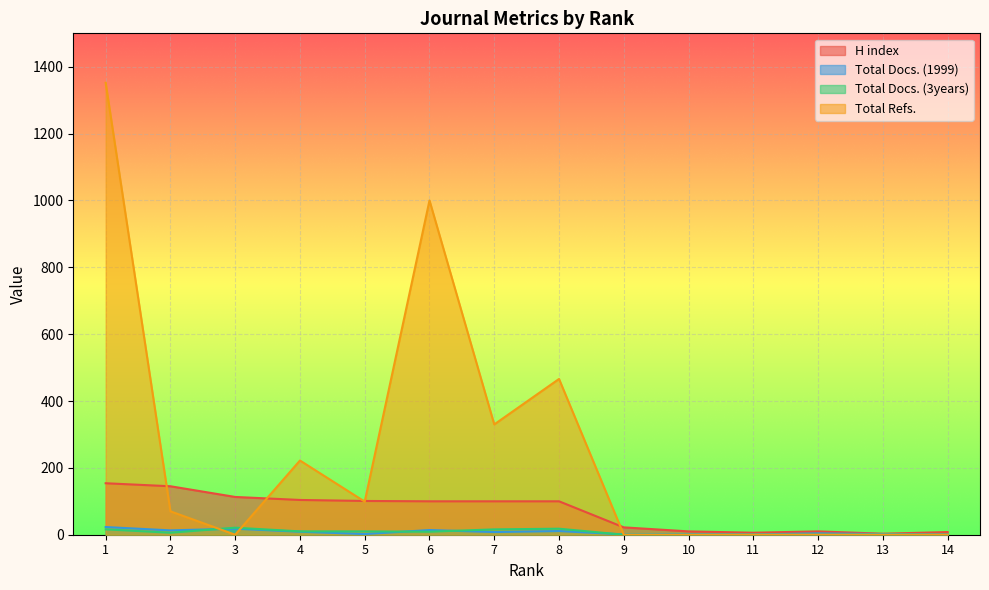

What is the difference between the second highest and minimum values in the Total Docs. (3years) series?

18